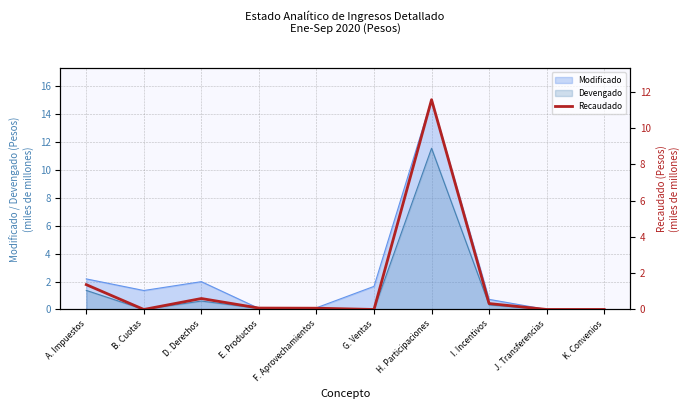

What is the value of the 5th point from the left?

0.1